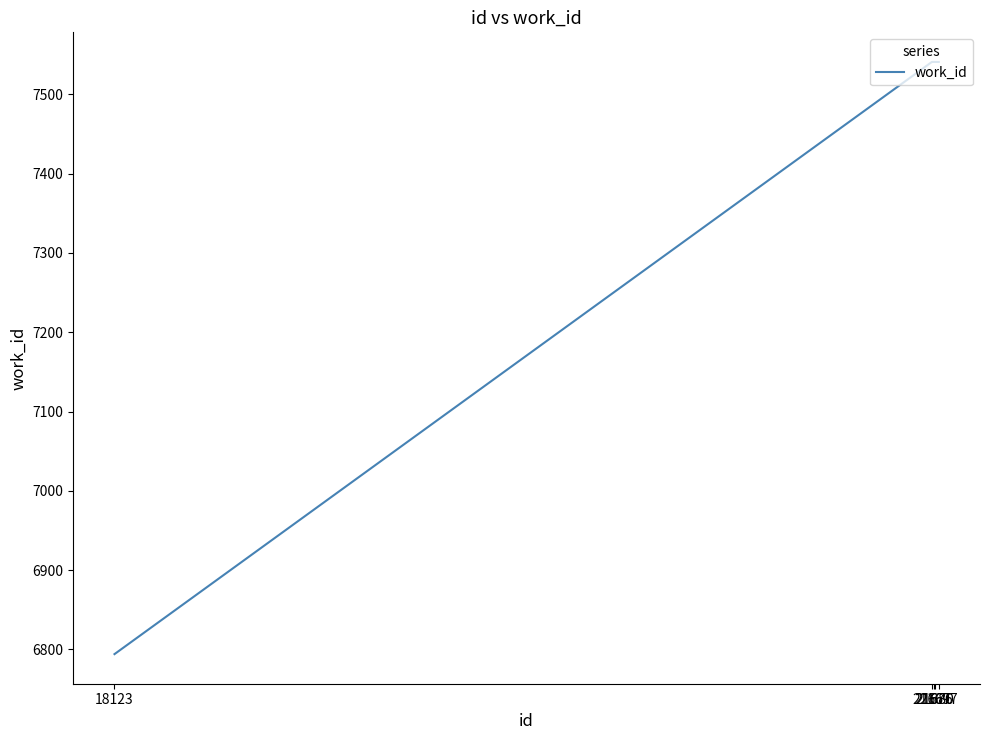

Reading left to right, extract all data points from this chart.

18123=6794	21667=7541	21676=7541	21680=7541	21697=7541